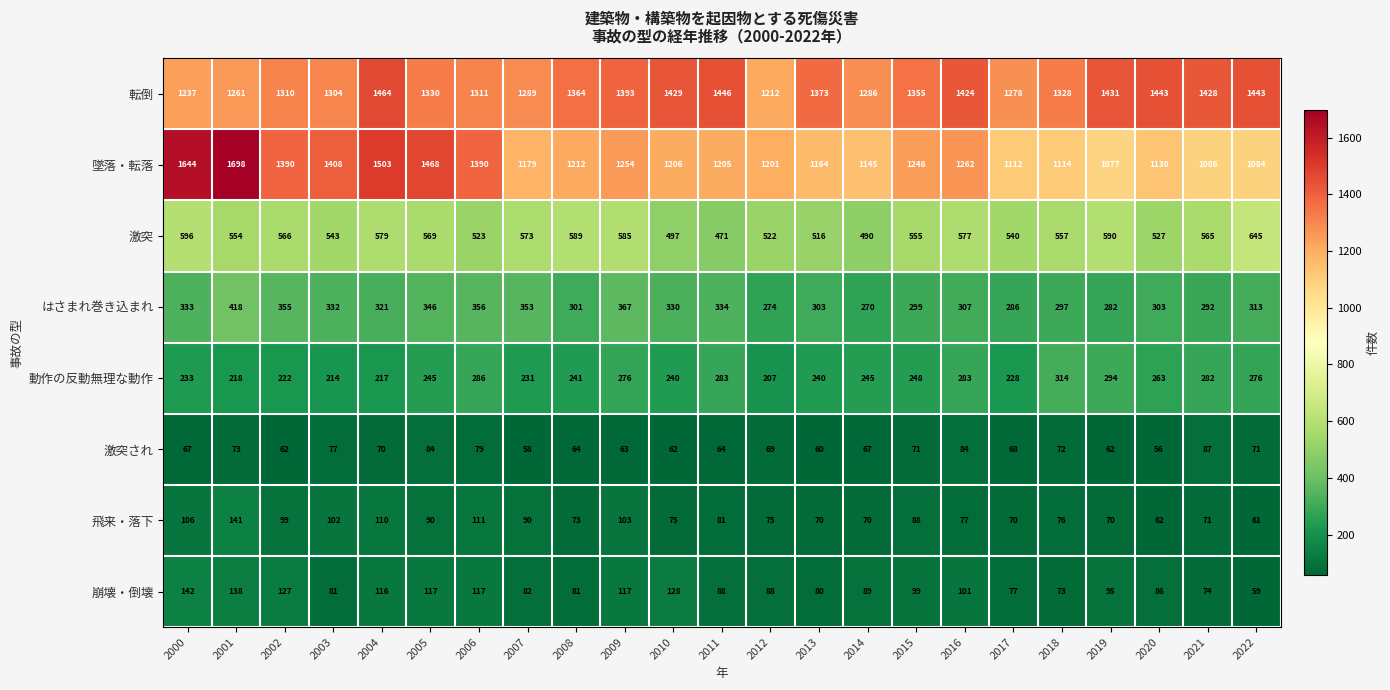

What is the difference between the highest and lowest values at 2003?

1331